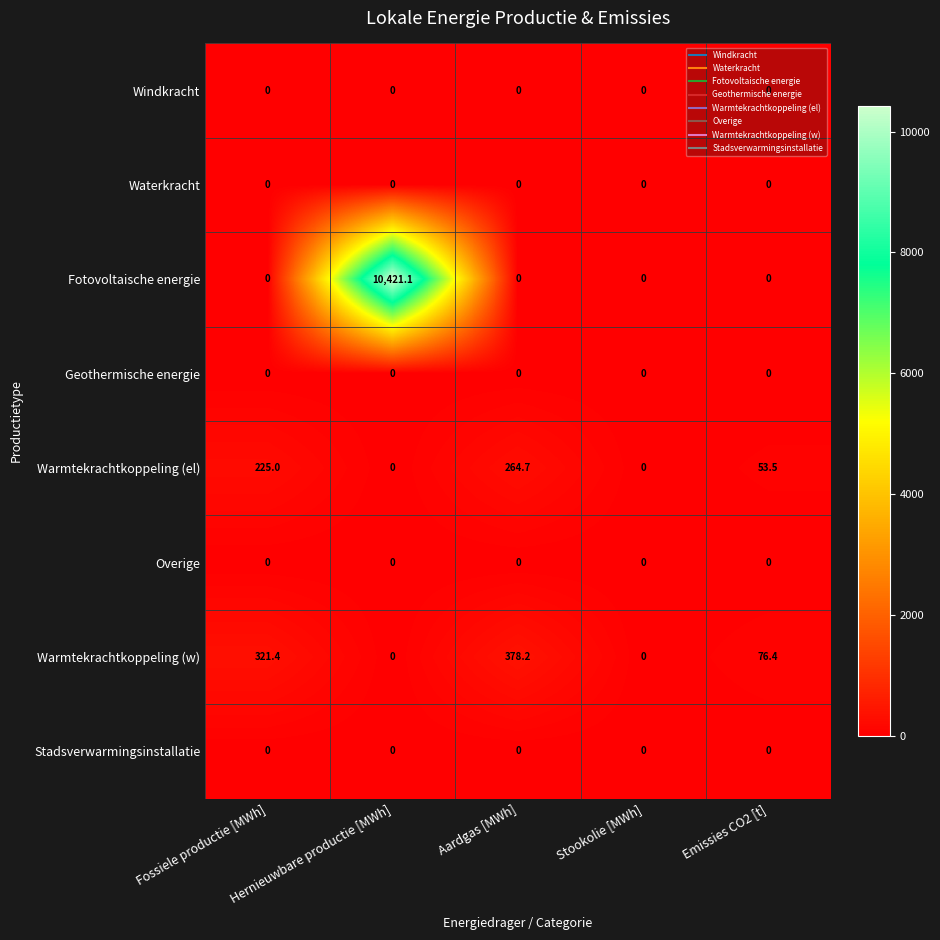

At which label does Warmtekrachtkoppeling (w) first exceed 76?

Fossiele productie [MWh]